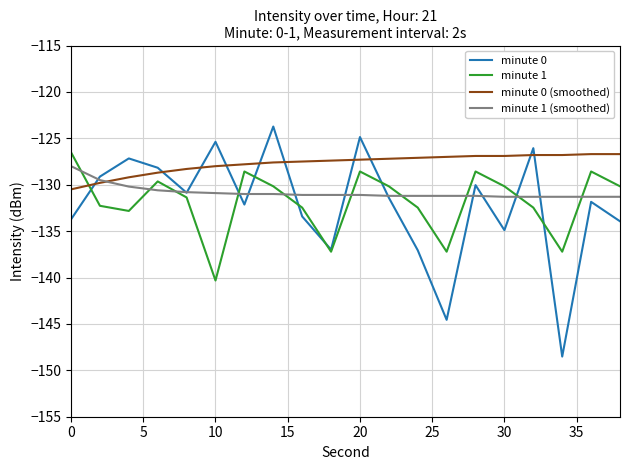

Which series ends up on top after the final intersection of minute 0 (smoothed) and minute 0?

minute 0 (smoothed)